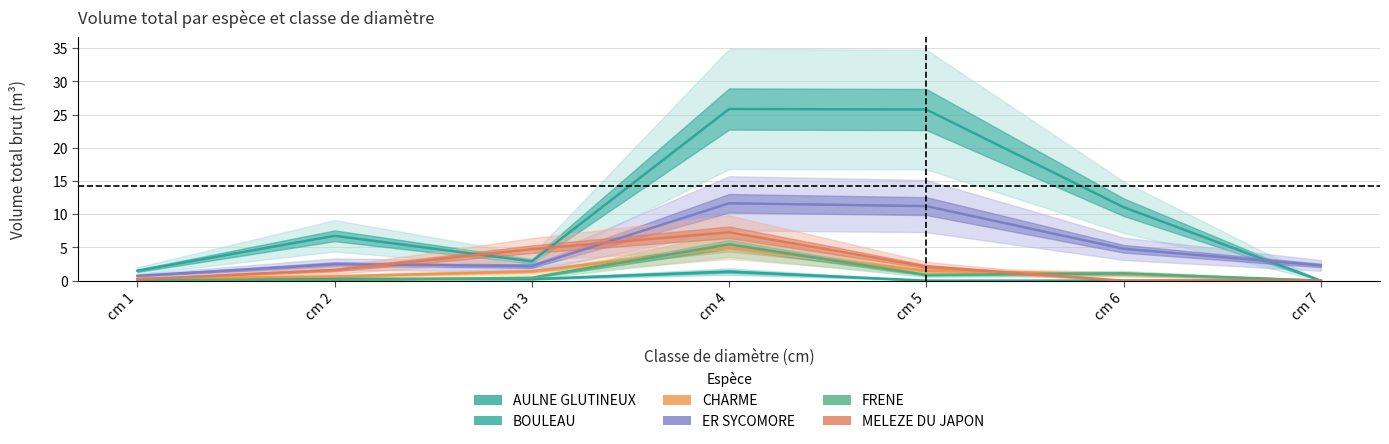

Where is FRENE nearest to the value 2?

cm 6